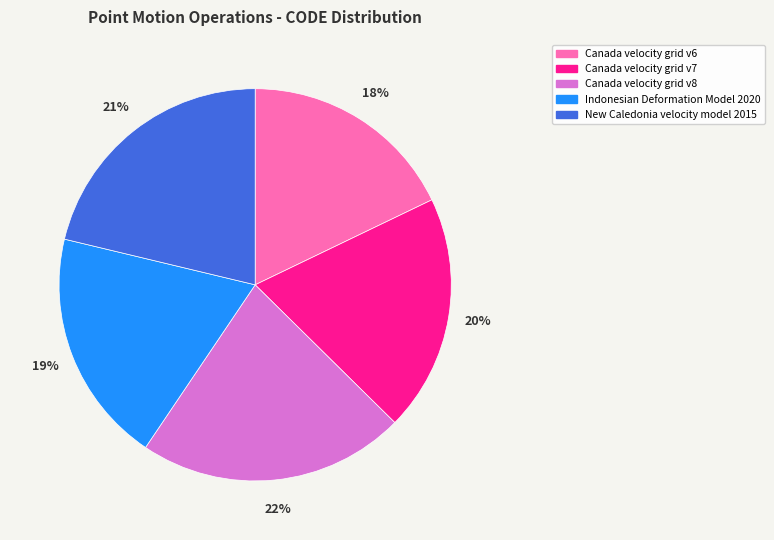

Approximately how many times larger is the value at Canada velocity grid v6 compared to Canada velocity grid v8?

0.8